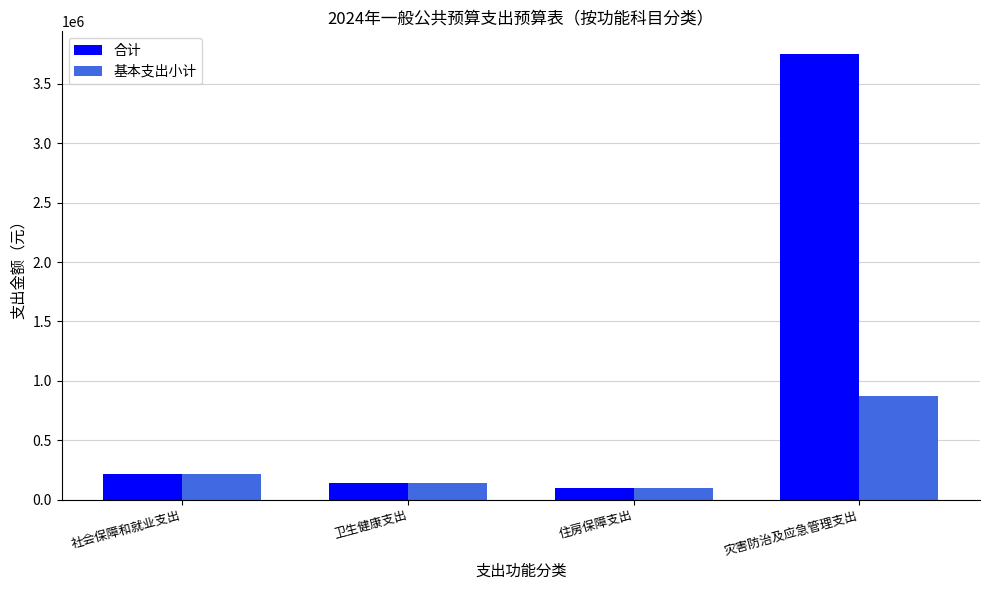

List the series in order of their overall mean, lowest first.

基本支出小计, 合计